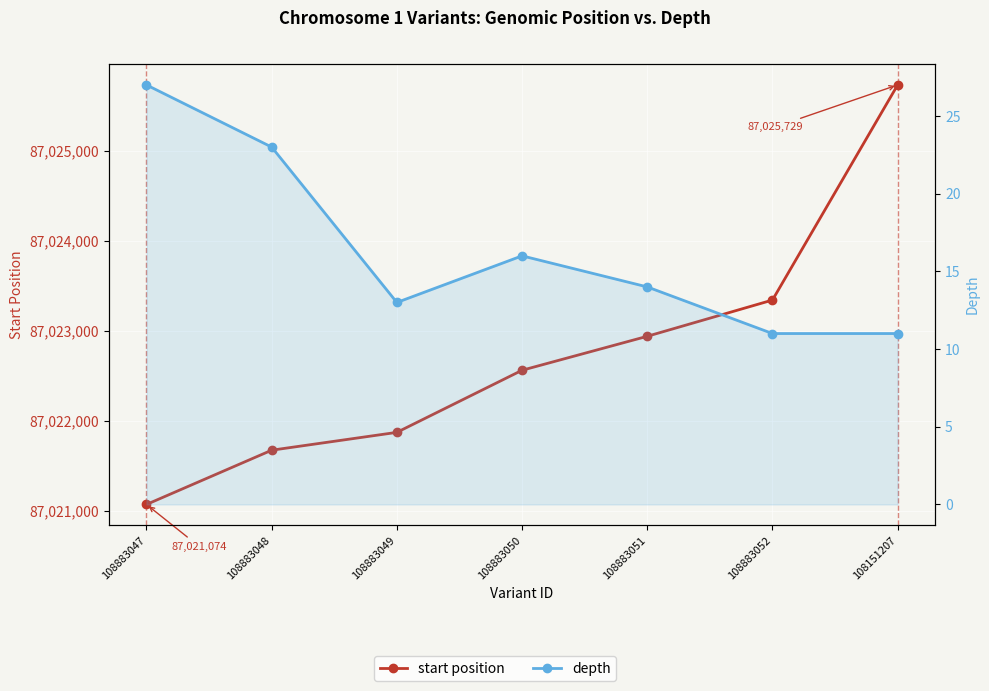

Where does the start position series first go above 87022563?

108883051